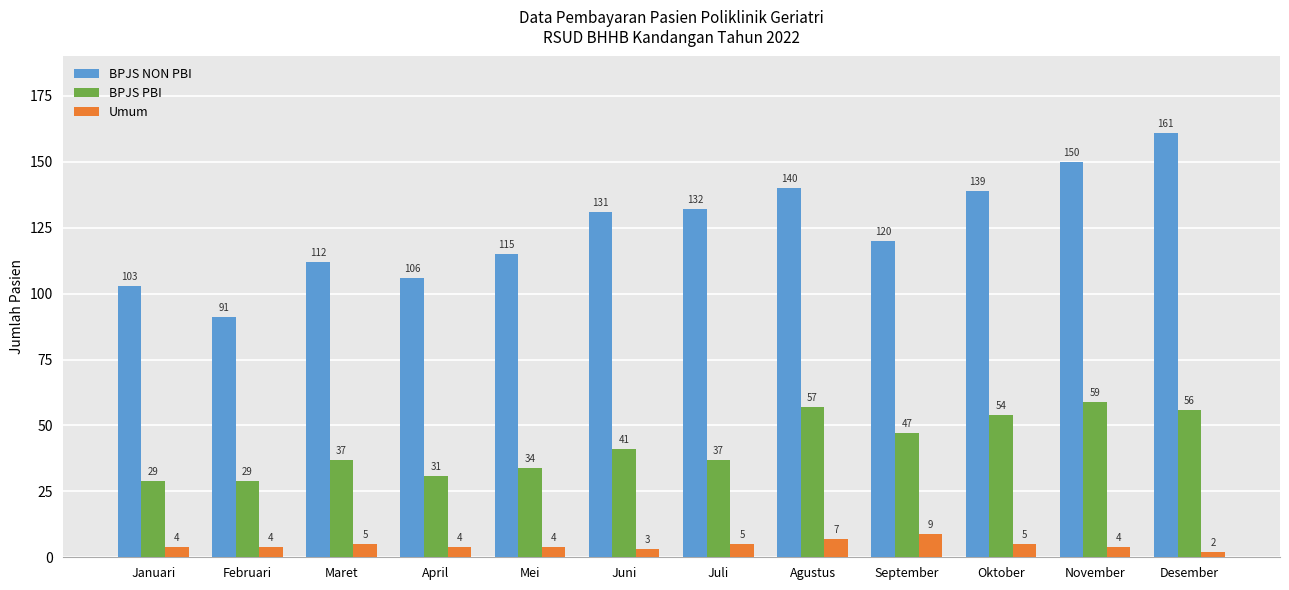

Which series has the largest range (max minus min)?

BPJS NON PBI